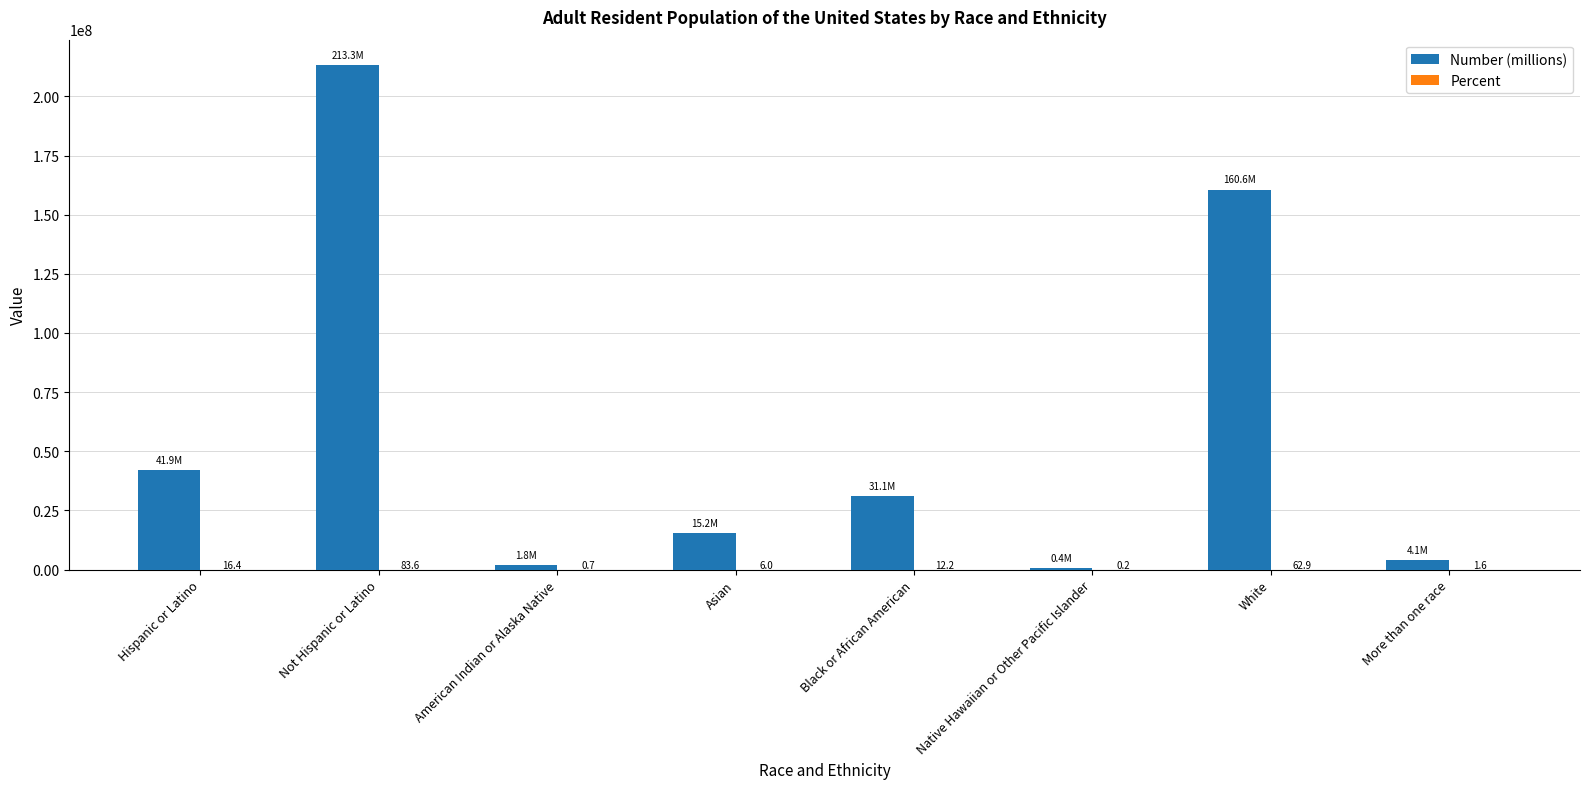

What is the total value across all series at More than one race?

4058827.6